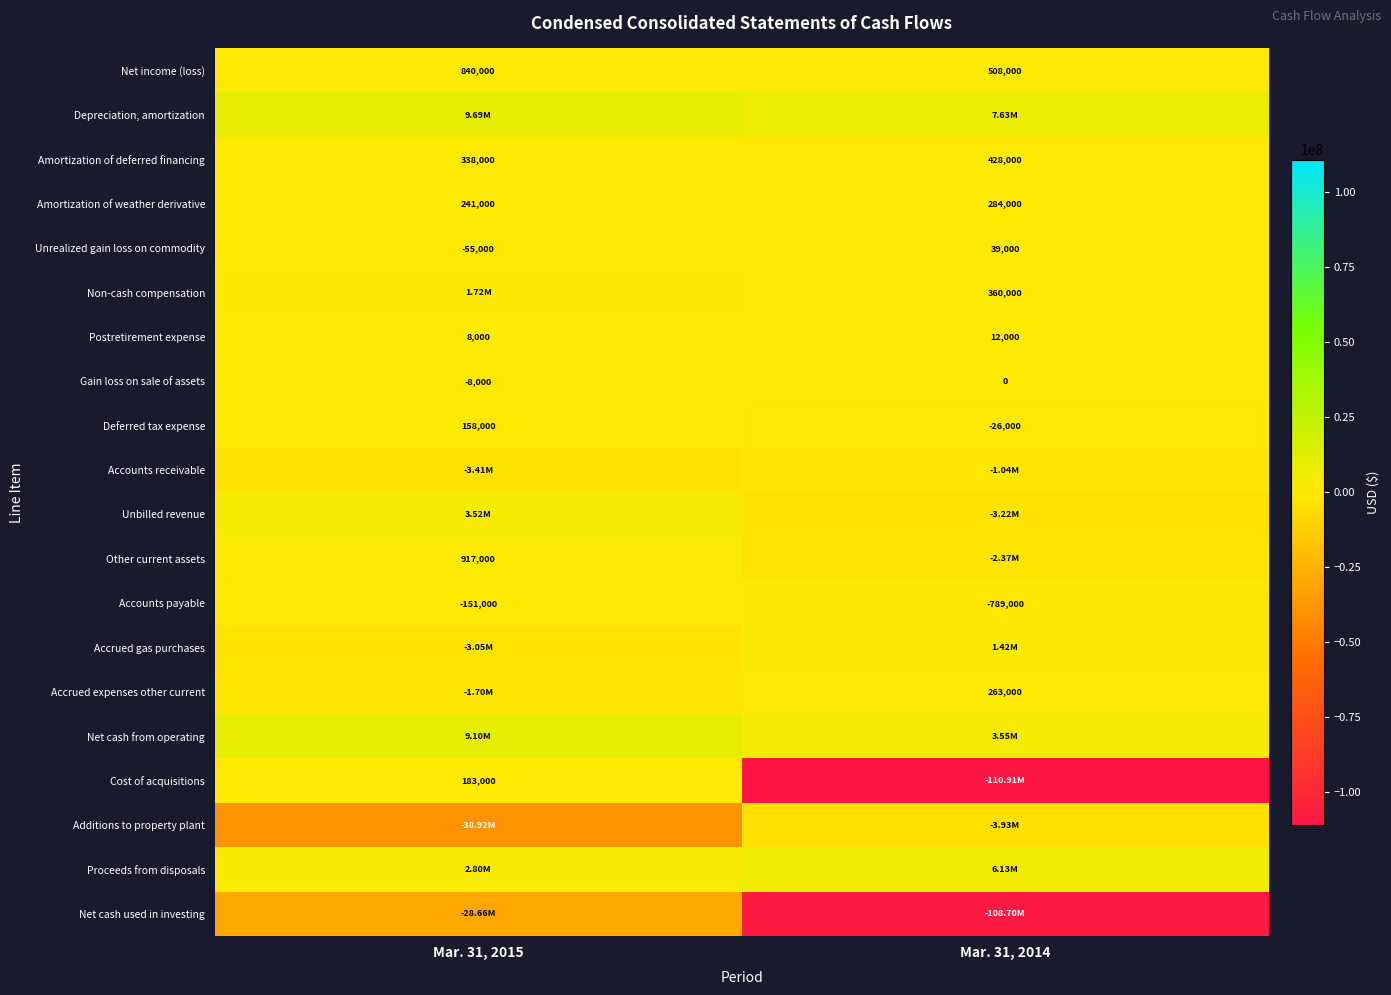

What is the average value of the Amortization of deferred financing series?

383000